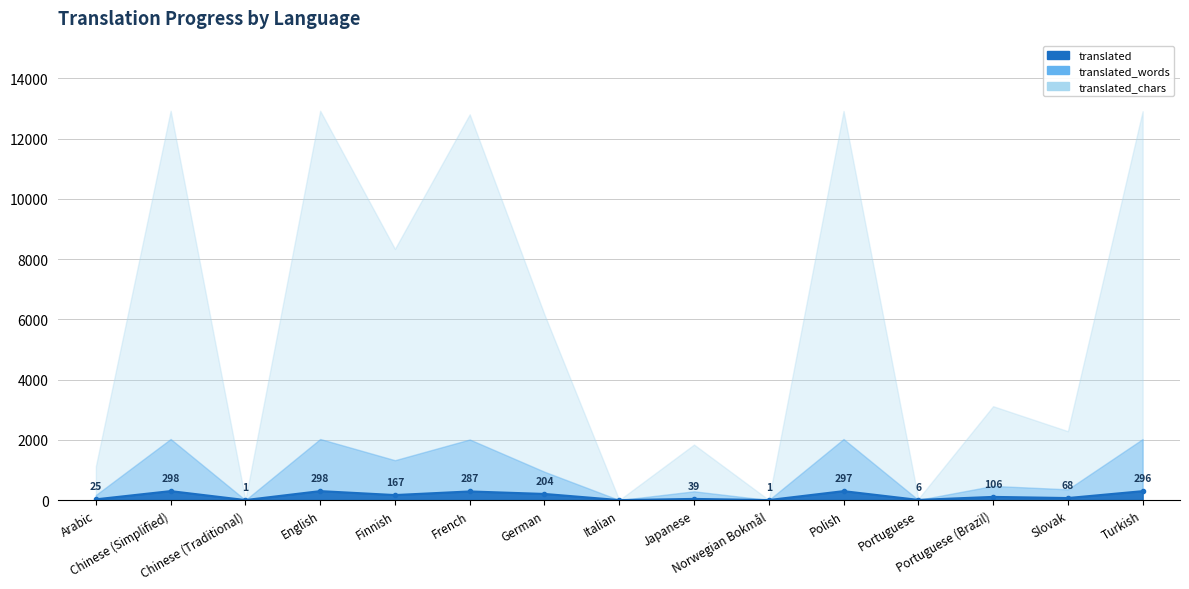

Rank the categories by translated_chars value from lowest to highest.

Italian, Chinese (Traditional), Norwegian Bokmål, Portuguese, Arabic, Japanese, Slovak, Portuguese (Brazil), German, Finnish, French, Turkish, Polish, Chinese (Simplified), English